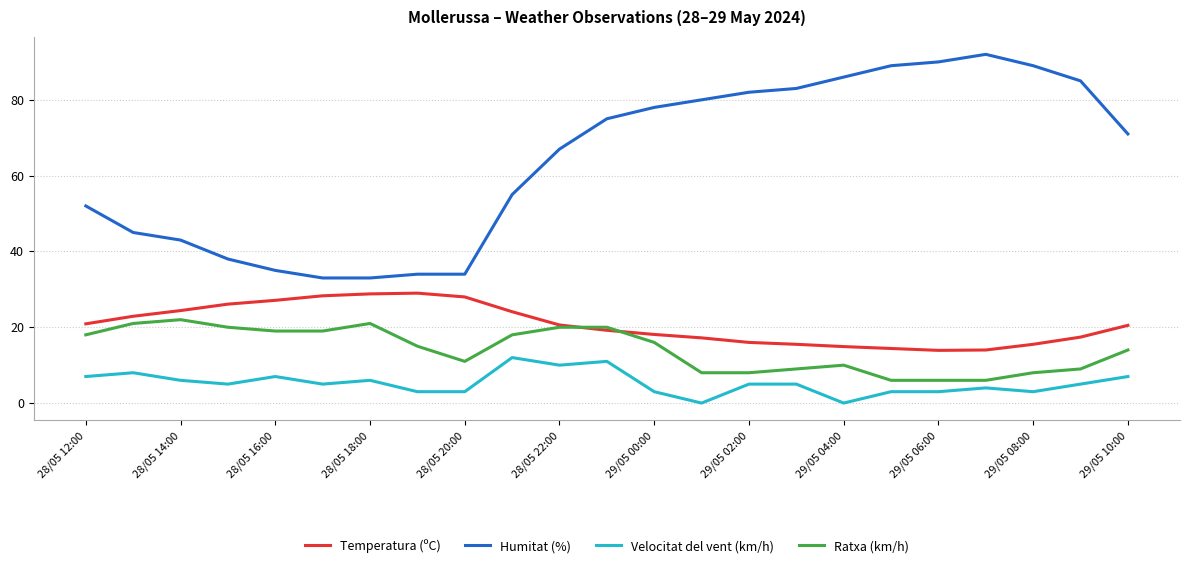

Which series has the largest range (max minus min)?

Humitat (%)